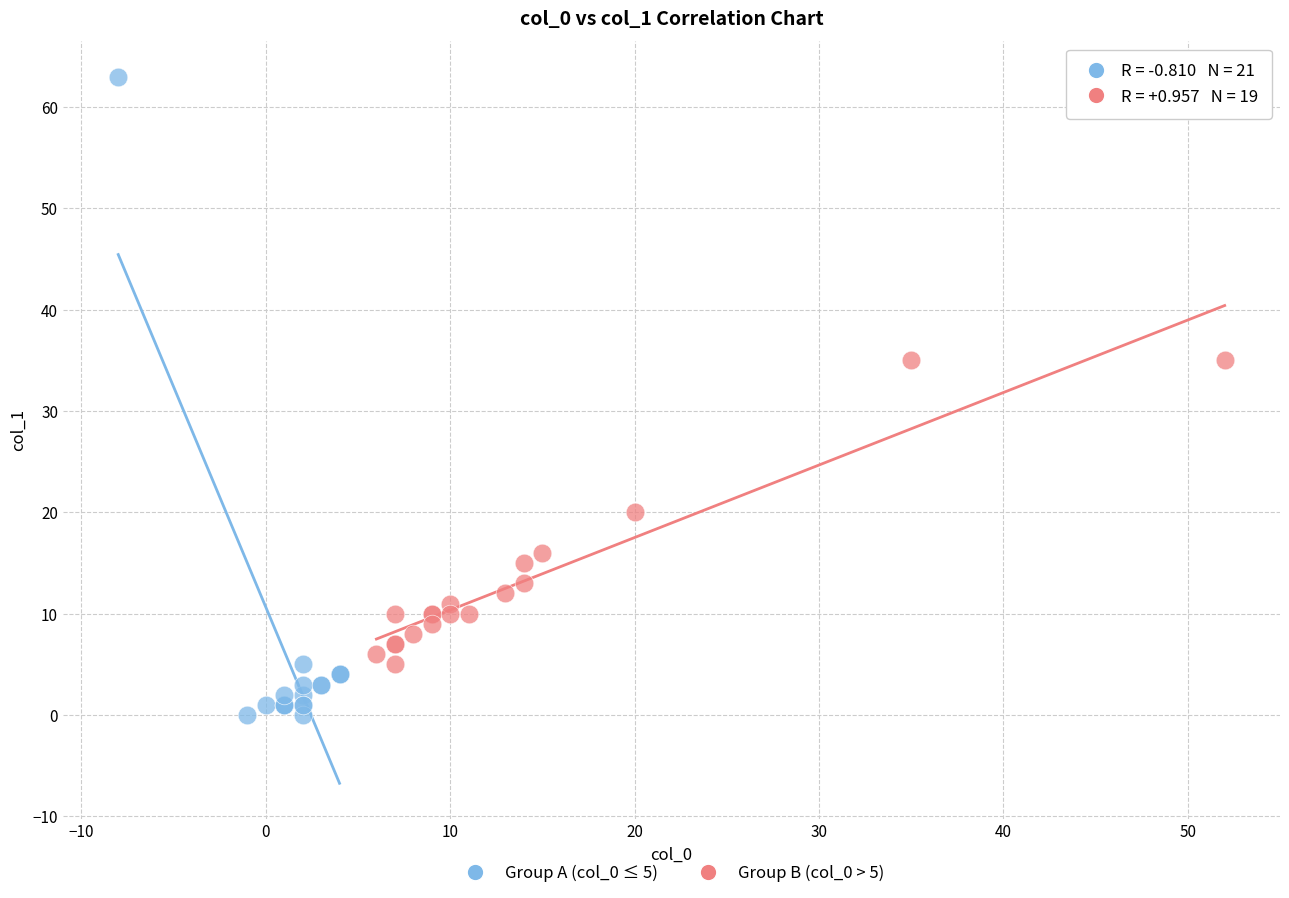

Which series has the widest spread of Y values?

Group A (col_0 ≤ 5)